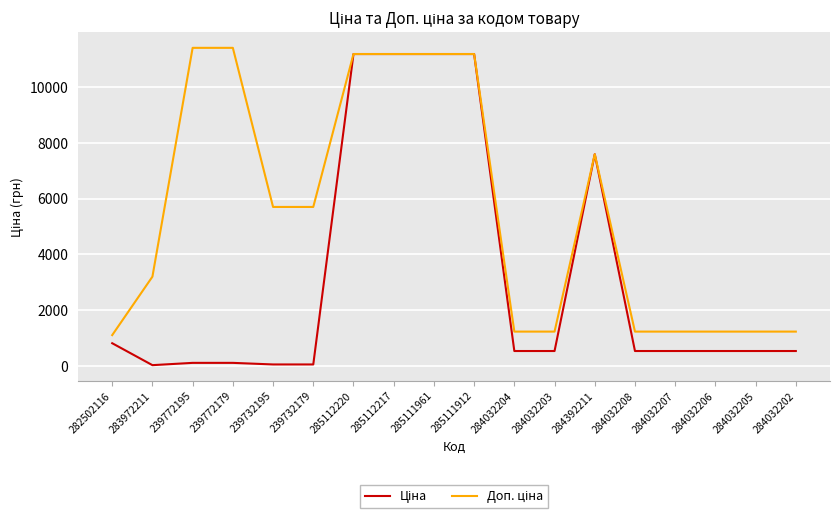

What is the total value across all series at 282502116?

1927.7